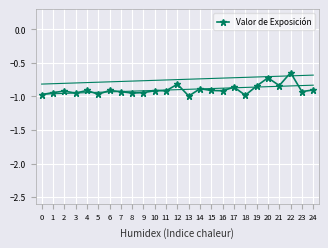

The chart shows a value of -1.0 at 18. True or false?

True